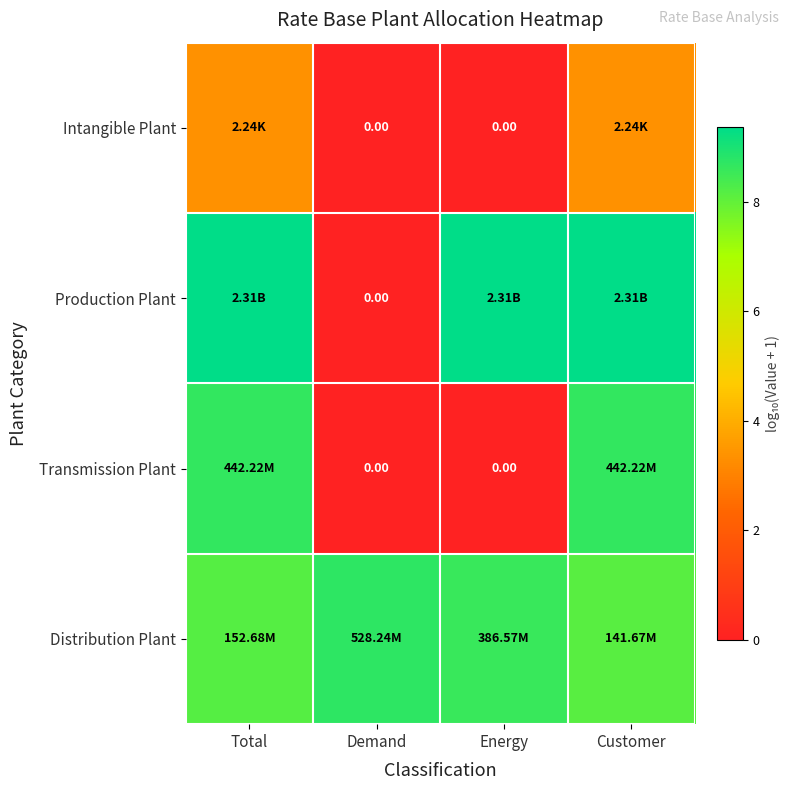

List the series in order of their peak value, lowest first.

Intangible Plant, Transmission Plant, Distribution Plant, Production Plant